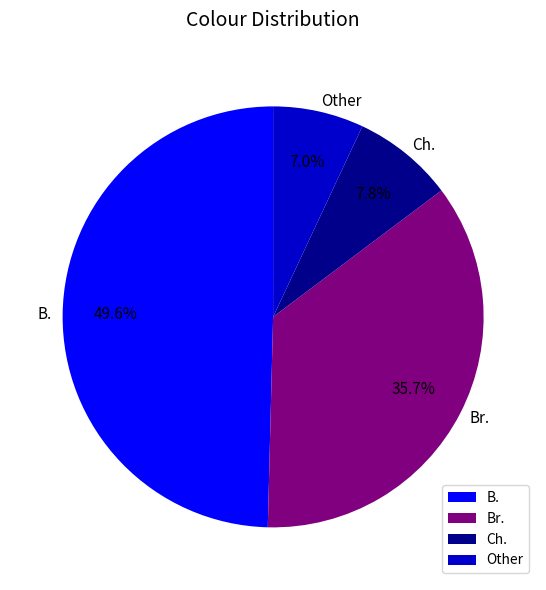

Approximately how many times larger is the value at B. compared to Ch.?

6.4